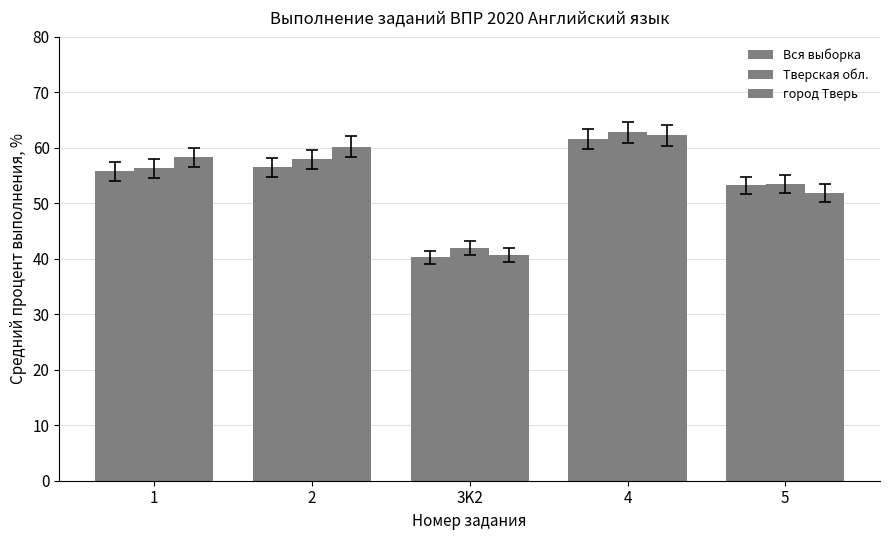

At which label does город Тверь first exceed 58?

1